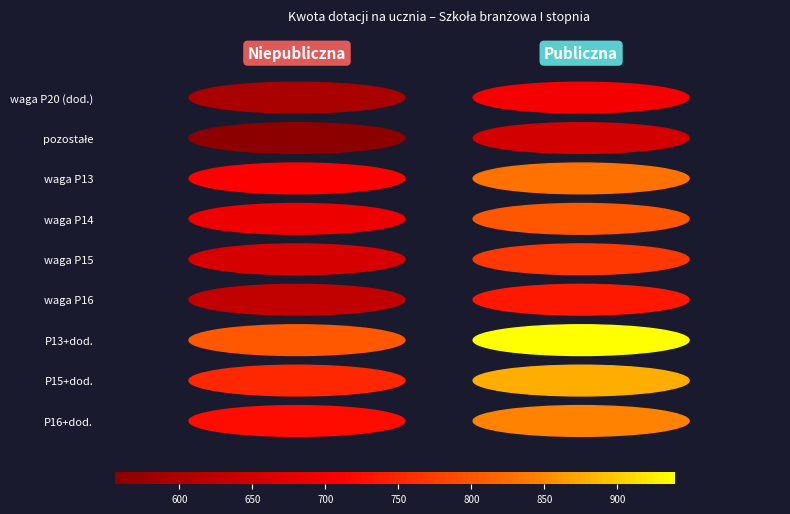

Which category has the lowest value across all series?

pozostałe zawody